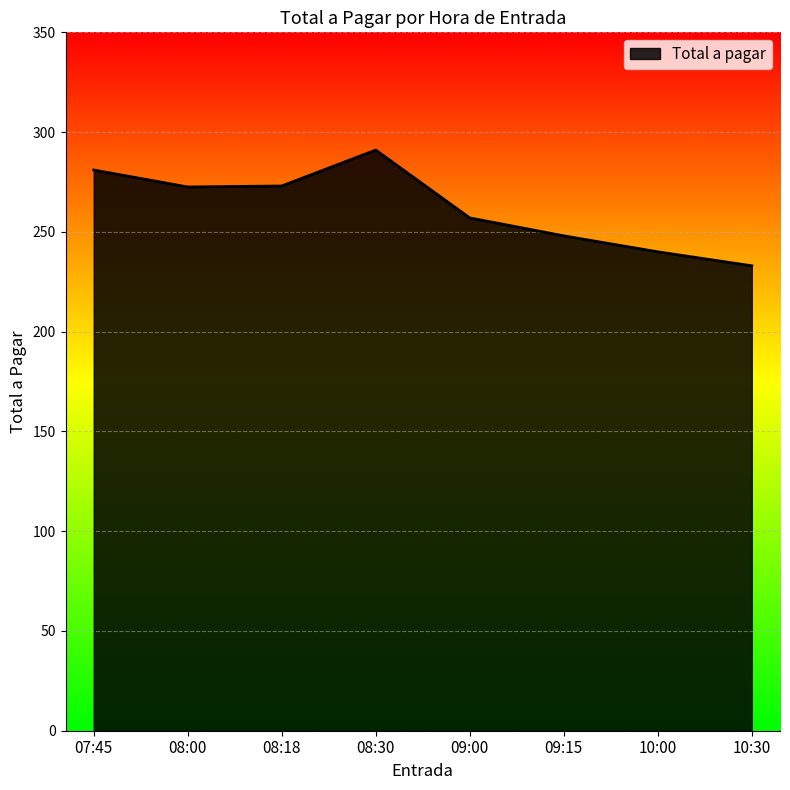

At which category does the data reach its first local peak?

08:30